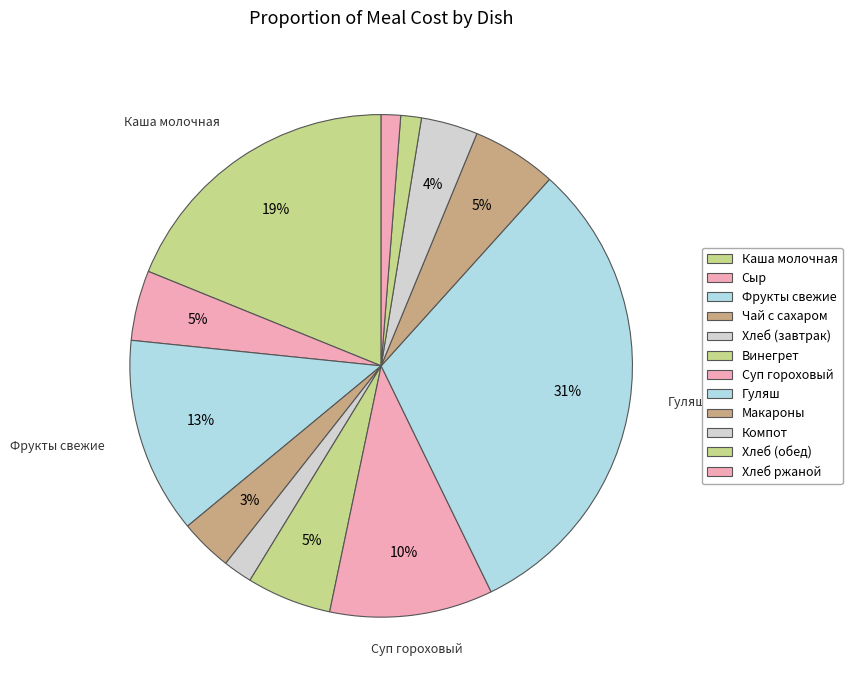

To the nearest percent, what portion does Чай с сахаром represent?

3%